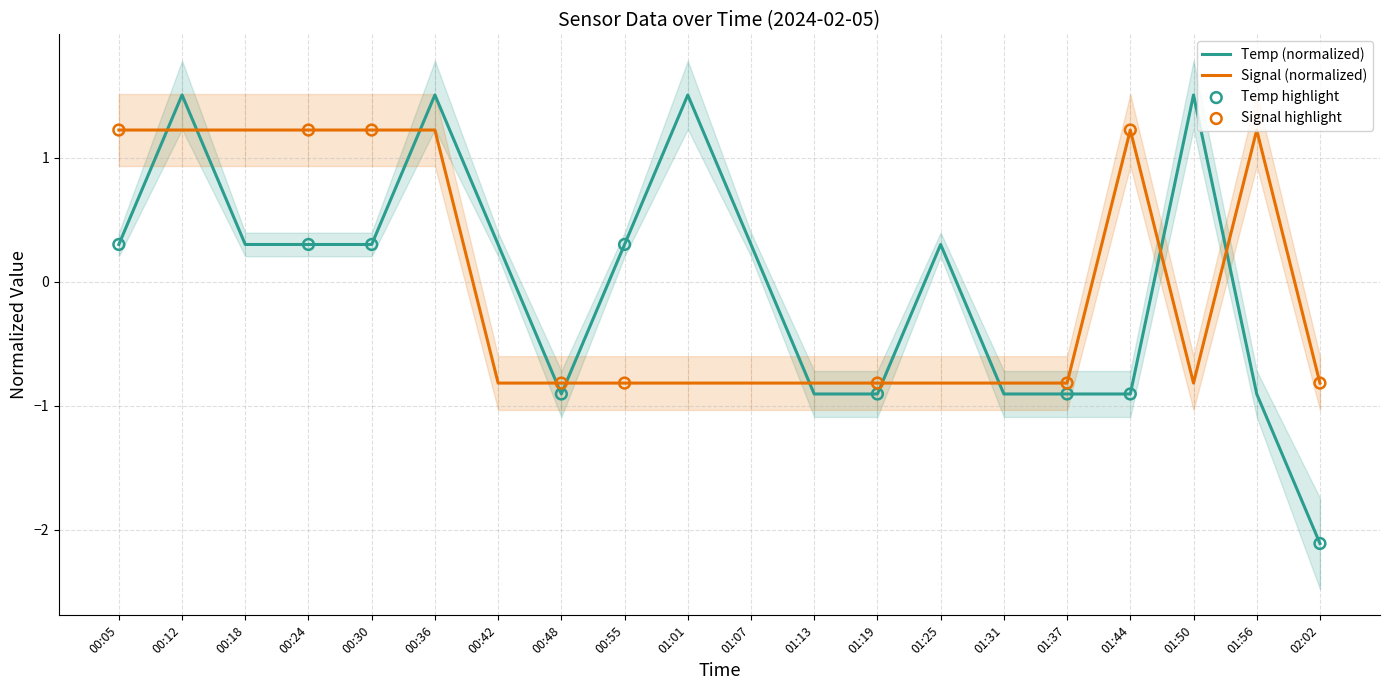

Which series contains the highest Y value?

Temp